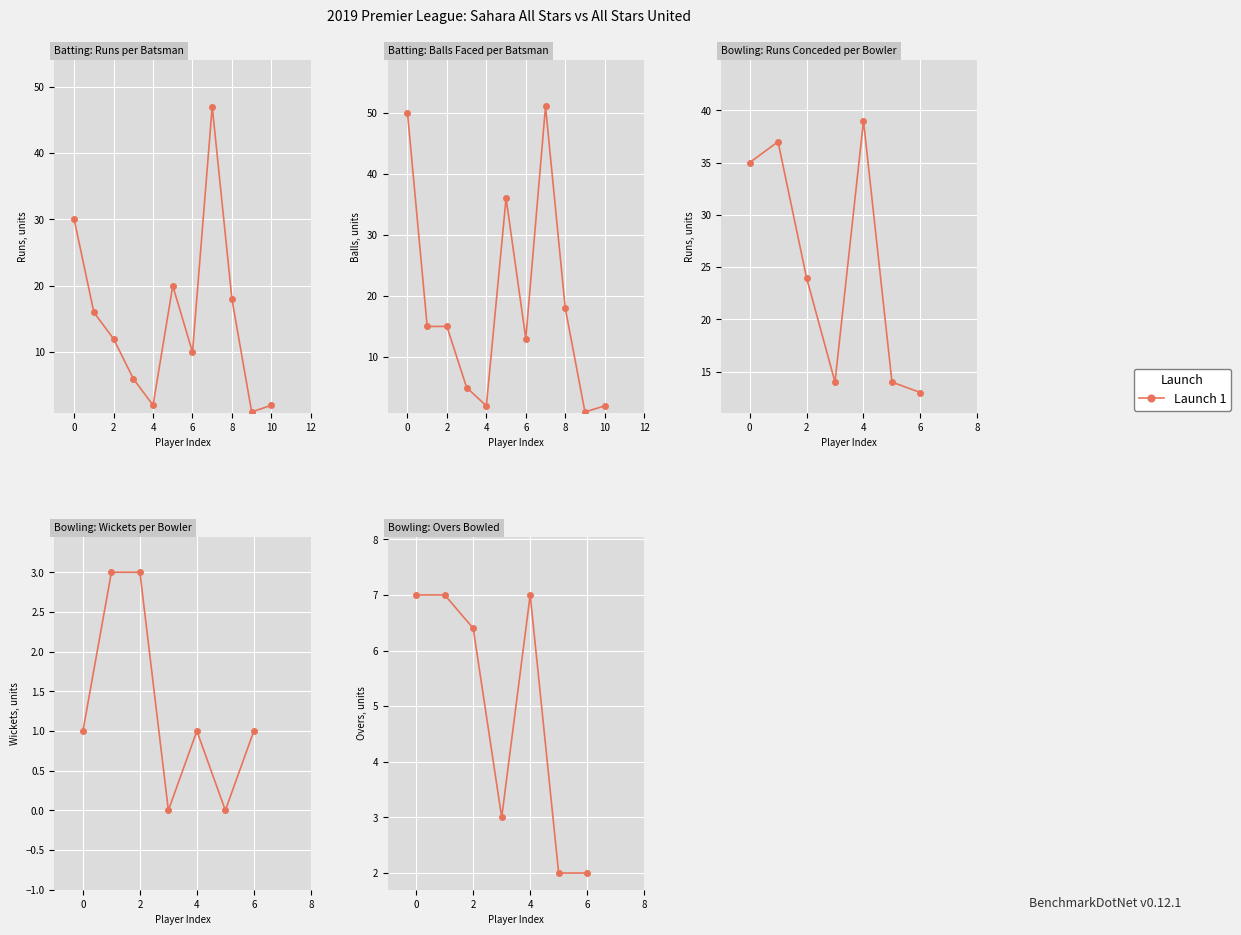

What is the difference between the maximum and minimum values?

5.0